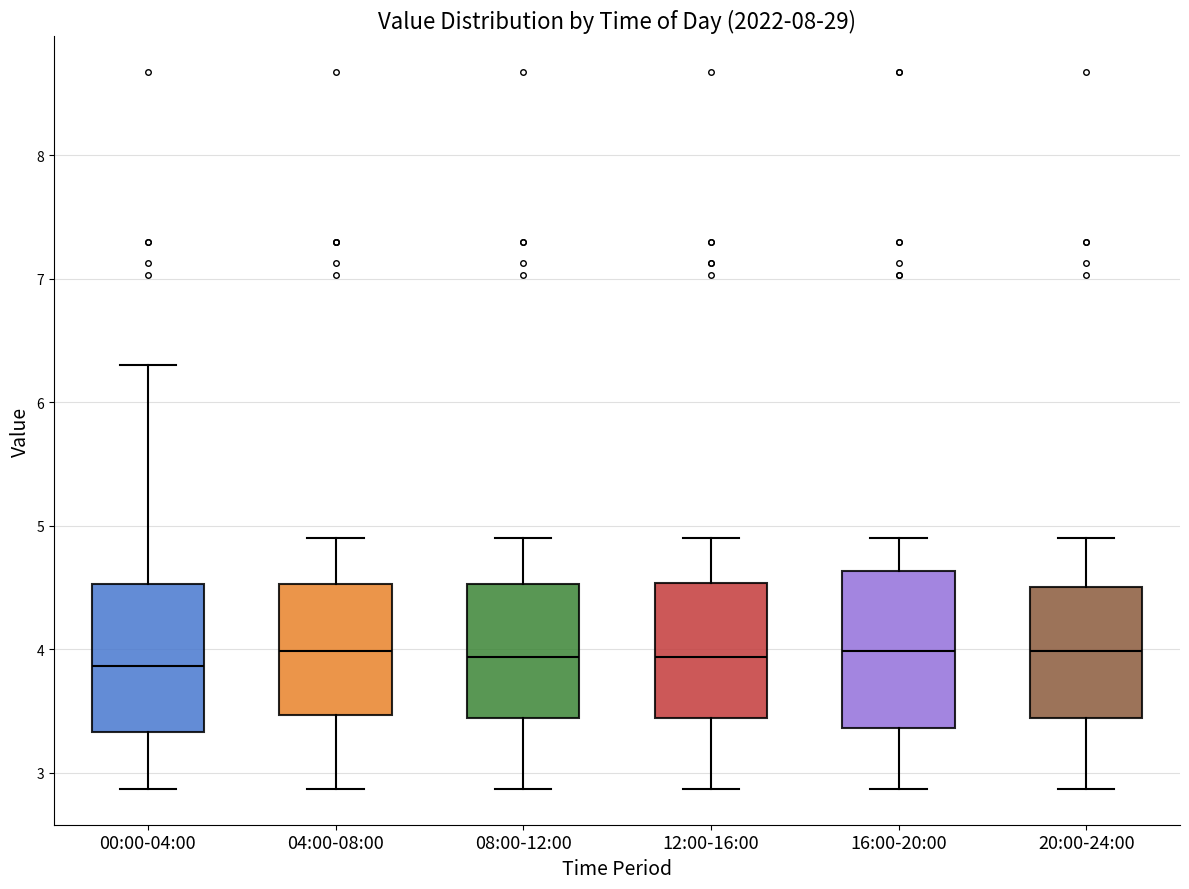

Reading left to right, transcribe this box plot: for each box, give where its median line is, the range the box spans, and where its two whiskers end, as read against the y-axis. The values are not printed on the chart, so give them approximately, as read against the axis.

00:00-04:00: median 3.9, box 3.3 to 4.5, whiskers 2.9 to 6.3
04:00-08:00: median 4.0, box 3.5 to 4.5, whiskers 2.9 to 4.9
08:00-12:00: median 3.9, box 3.4 to 4.5, whiskers 2.9 to 4.9
12:00-16:00: median 3.9, box 3.4 to 4.5, whiskers 2.9 to 4.9
16:00-20:00: median 4.0, box 3.4 to 4.6, whiskers 2.9 to 4.9
20:00-24:00: median 4.0, box 3.4 to 4.5, whiskers 2.9 to 4.9